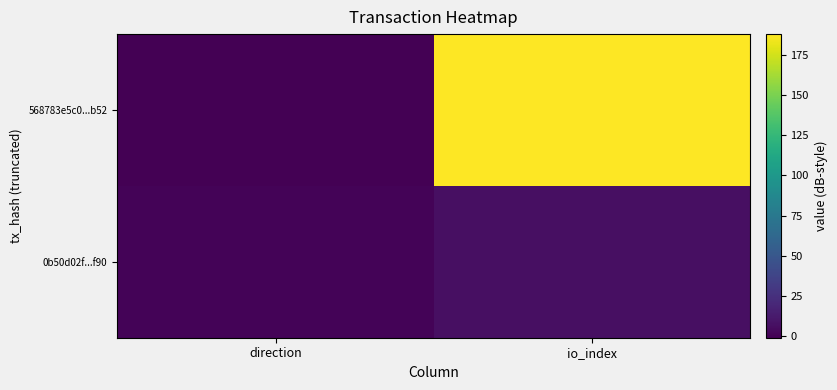

Which series has the largest range (max minus min)?

568783e5c0...b52